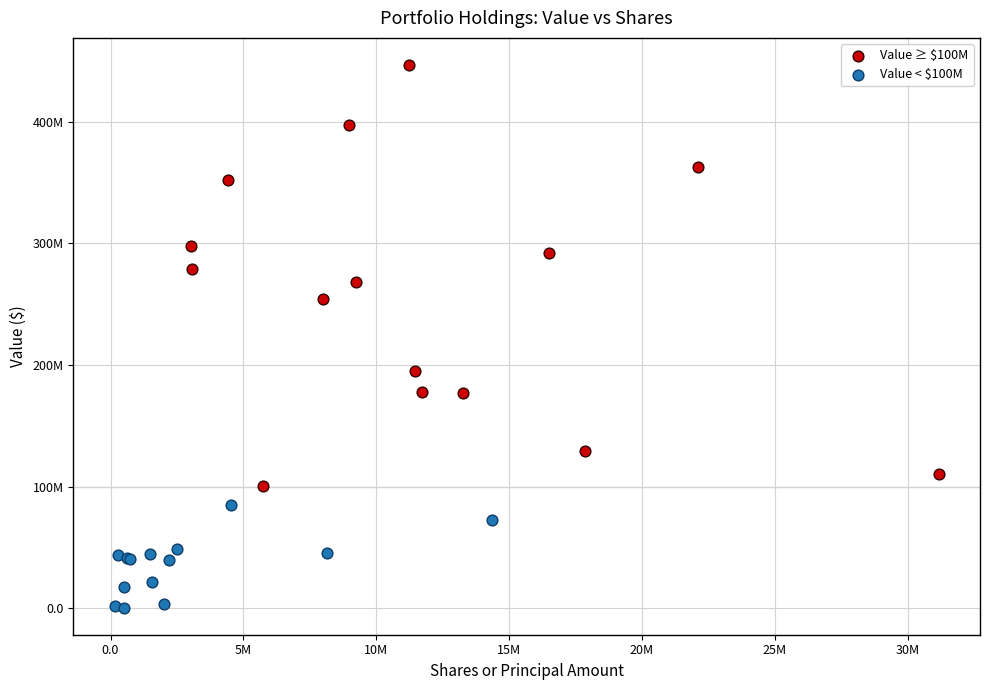

What are all the series names shown in the legend?

Value ≥ $100M, Value < $100M